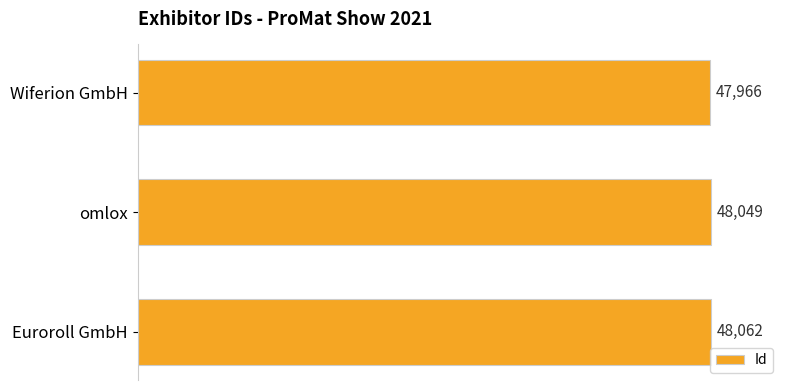

Which has a higher value, omlox or Euroroll GmbH?

Euroroll GmbH